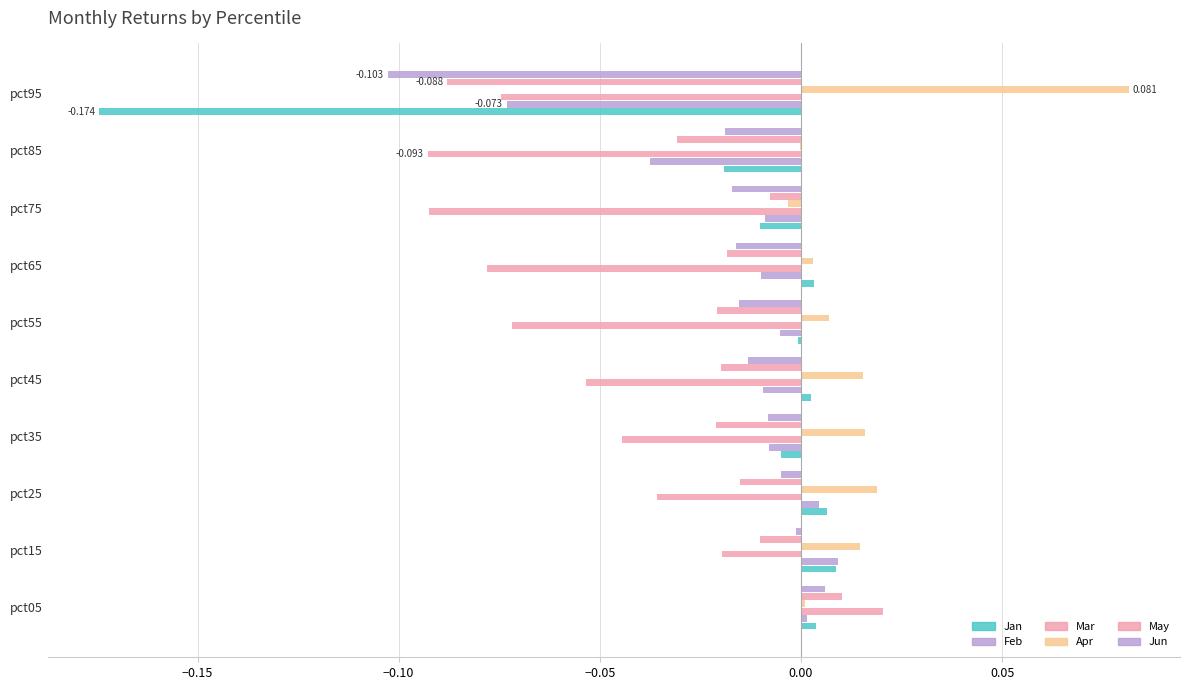

How many data points does each series have?

10